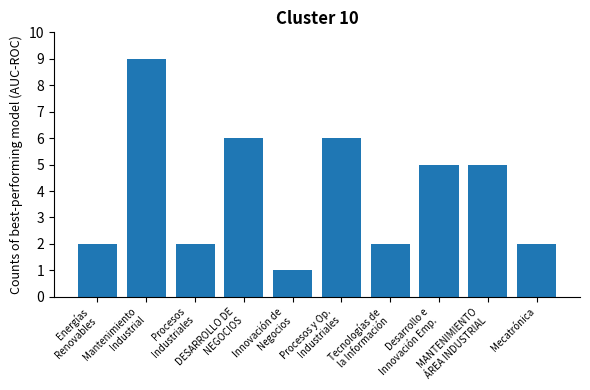

What is the difference between the second highest and minimum values?

5